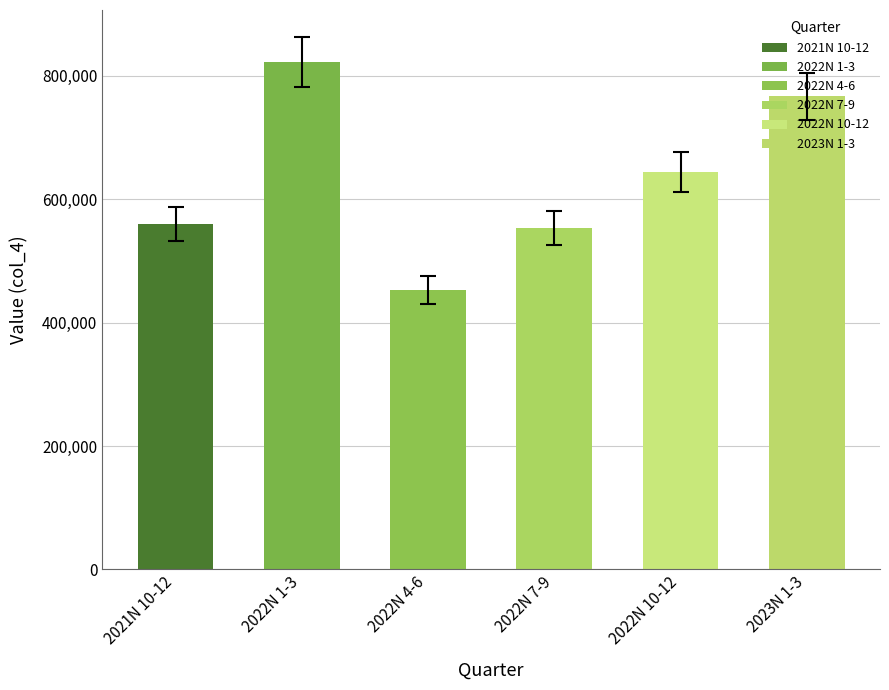

What is the difference between the second highest and second lowest values?

213332